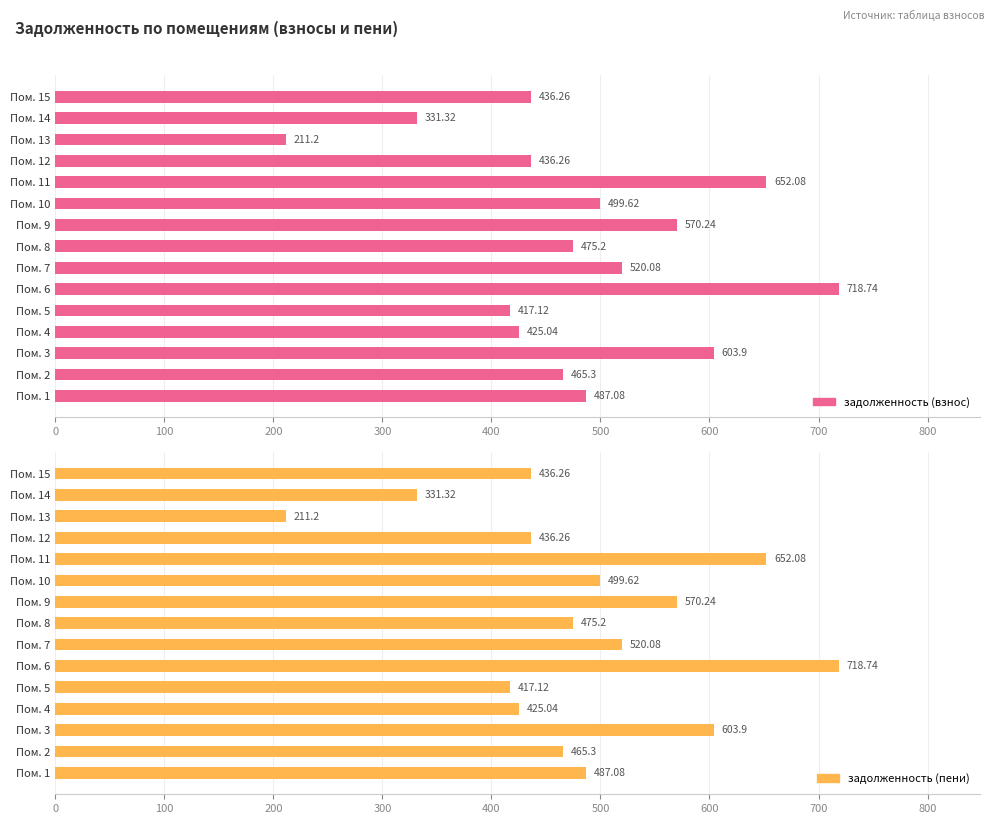

What are all the series names shown in the legend?

задолженность (взнос), задолженность (пени)